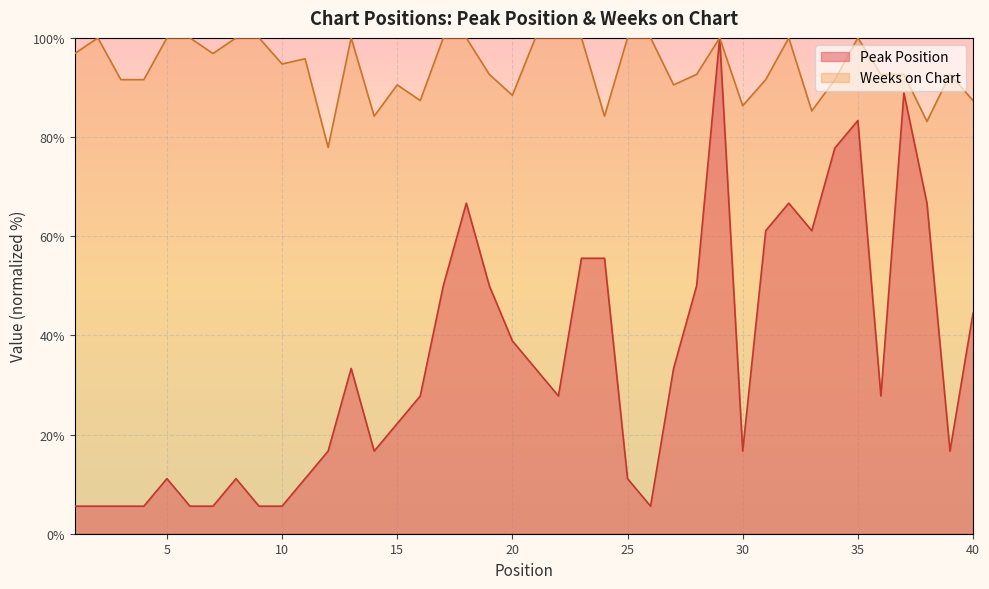

Reading left to right, what are all the values shown in this chart?

Peak Position: 5.6	5.6	5.6	5.6	11.1	5.6	5.6	11.1	5.6	5.6	11.1	16.7	33.3	16.7	22.2	27.8	50.0	66.7	50.0	38.9	33.3	27.8	55.6	55.6	11.1	5.6	33.3	50.0	100.0	16.7	61.1	66.7	61.1	77.8	83.3	27.8	88.9	66.7	16.7	44.4
Weeks on Chart: 96.8	100.0	91.6	91.6	100.0	100.0	96.8	100.0	100.0	94.7	95.8	77.9	100.0	84.2	90.5	87.4	100.0	100.0	92.6	88.4	100.0	100.0	100.0	84.2	100.0	100.0	90.5	92.6	100.0	86.3	91.6	100.0	85.3	91.6	100.0	92.6	92.6	83.2	92.6	87.4